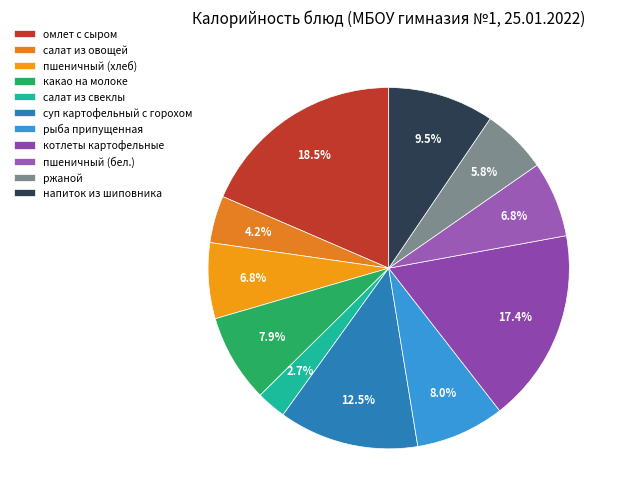

To the nearest percent, what is the difference between the largest and smallest slice percentages?

16%